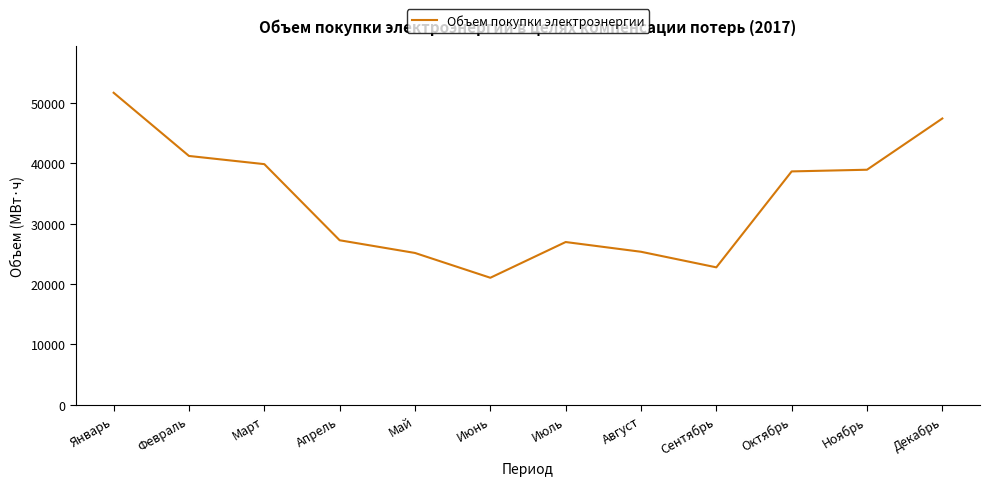

What is the approximate value at Январь?

51691.0